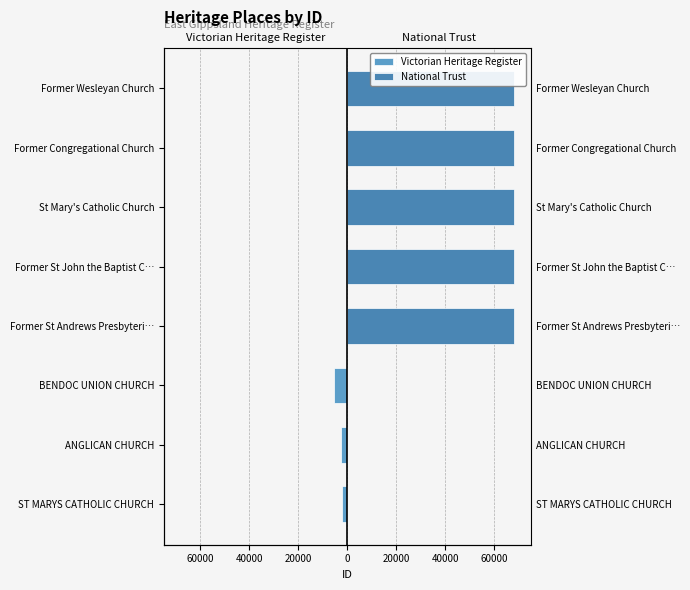

The value of National Trust at Former Wesleyan Church is 37543. True or false?

False